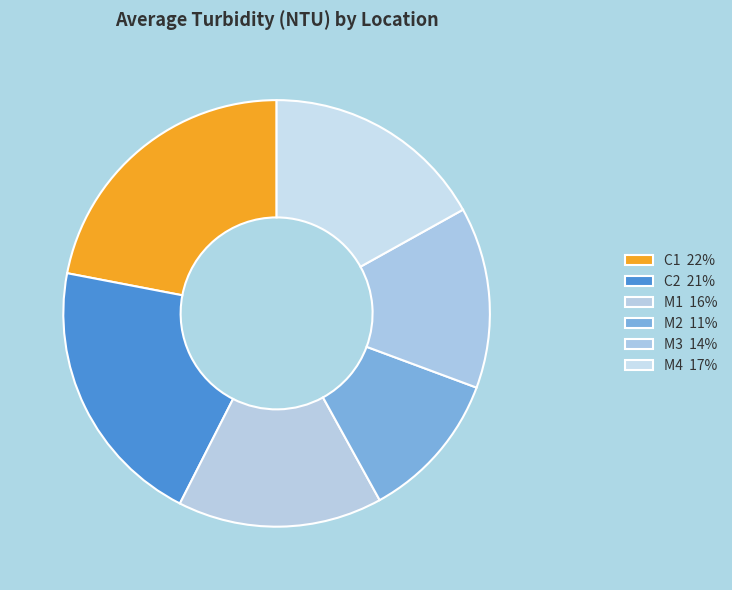

True or false: M3 accounts for 14% of the total.

True